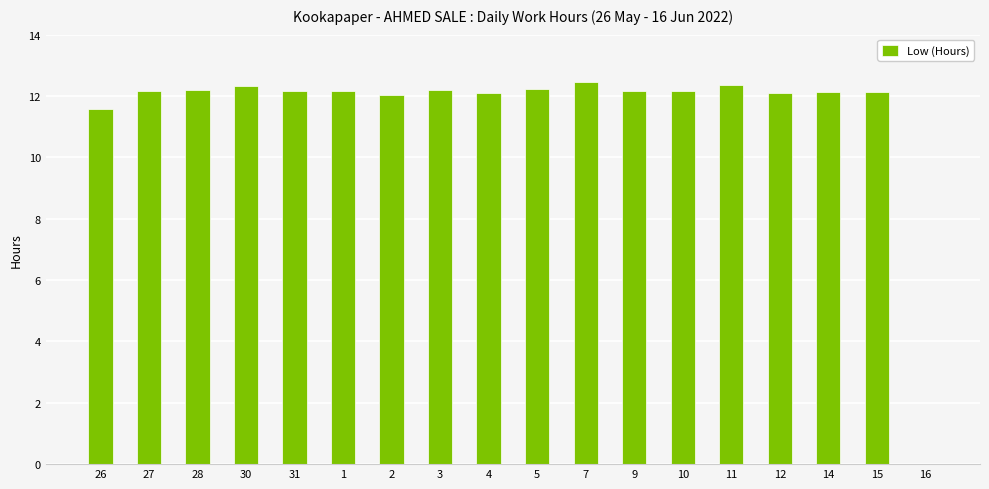

Is it true that the value at 1 is 12.2?

True